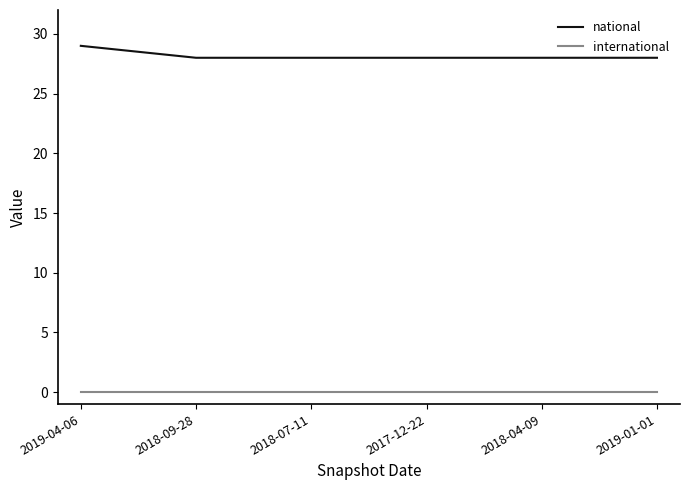

The national series shows 28 at 2019-01-01. True or false?

True